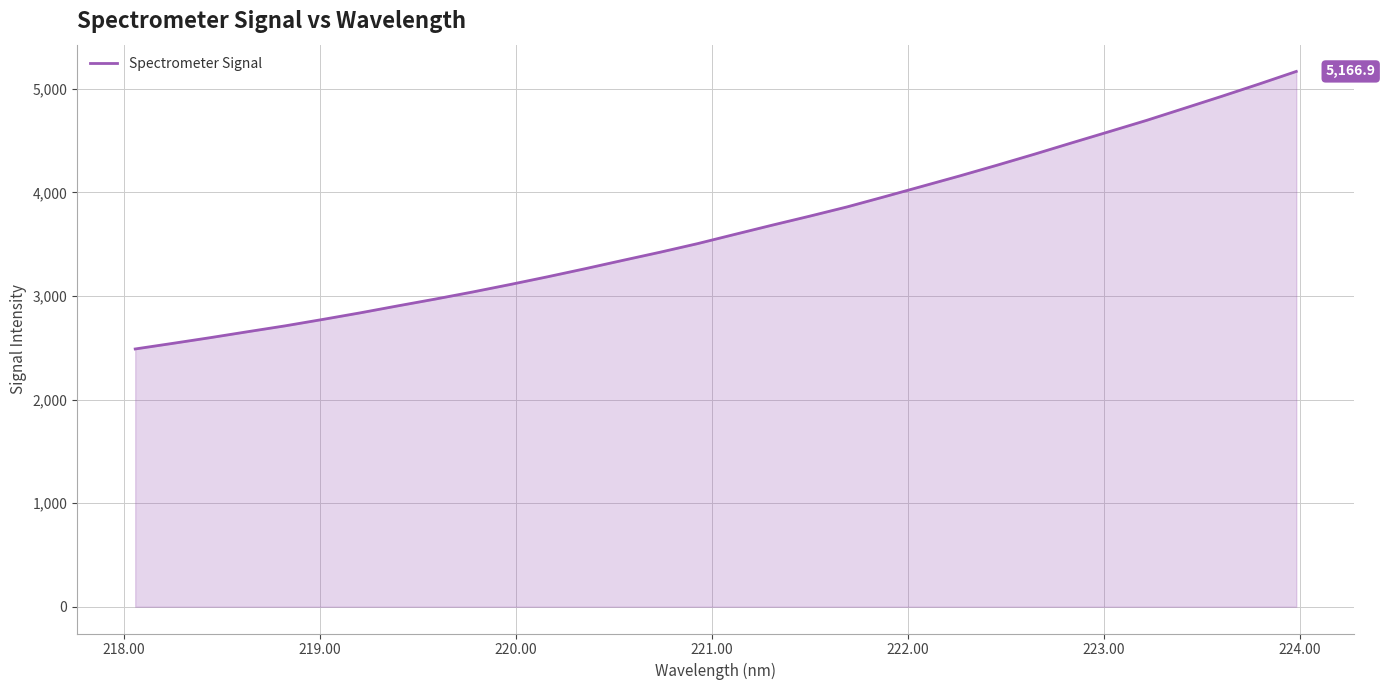

What is the greatest value displayed?

5166.9